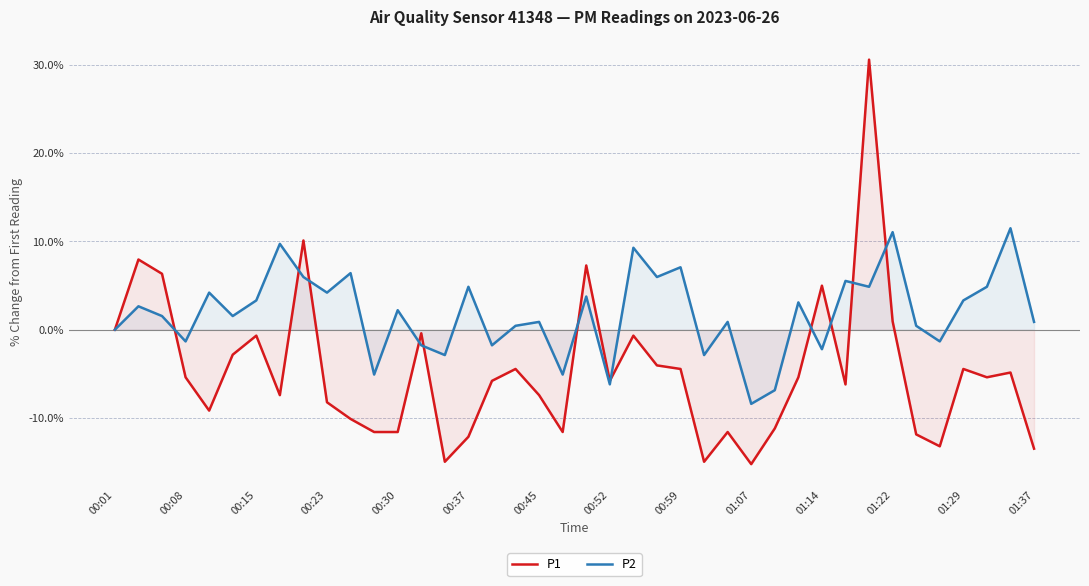

How many intersections are there between P1 and P2?

11